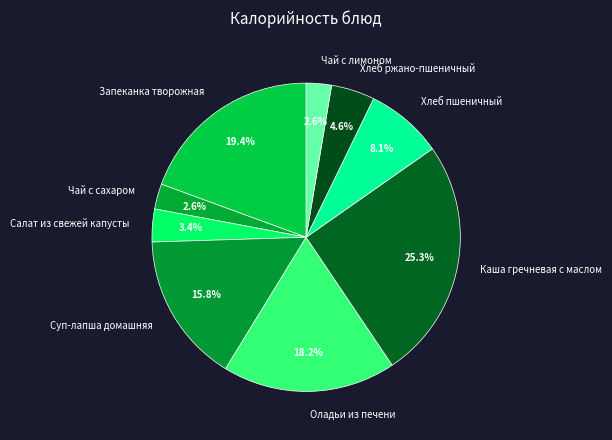

Does any single category account for the majority?

No